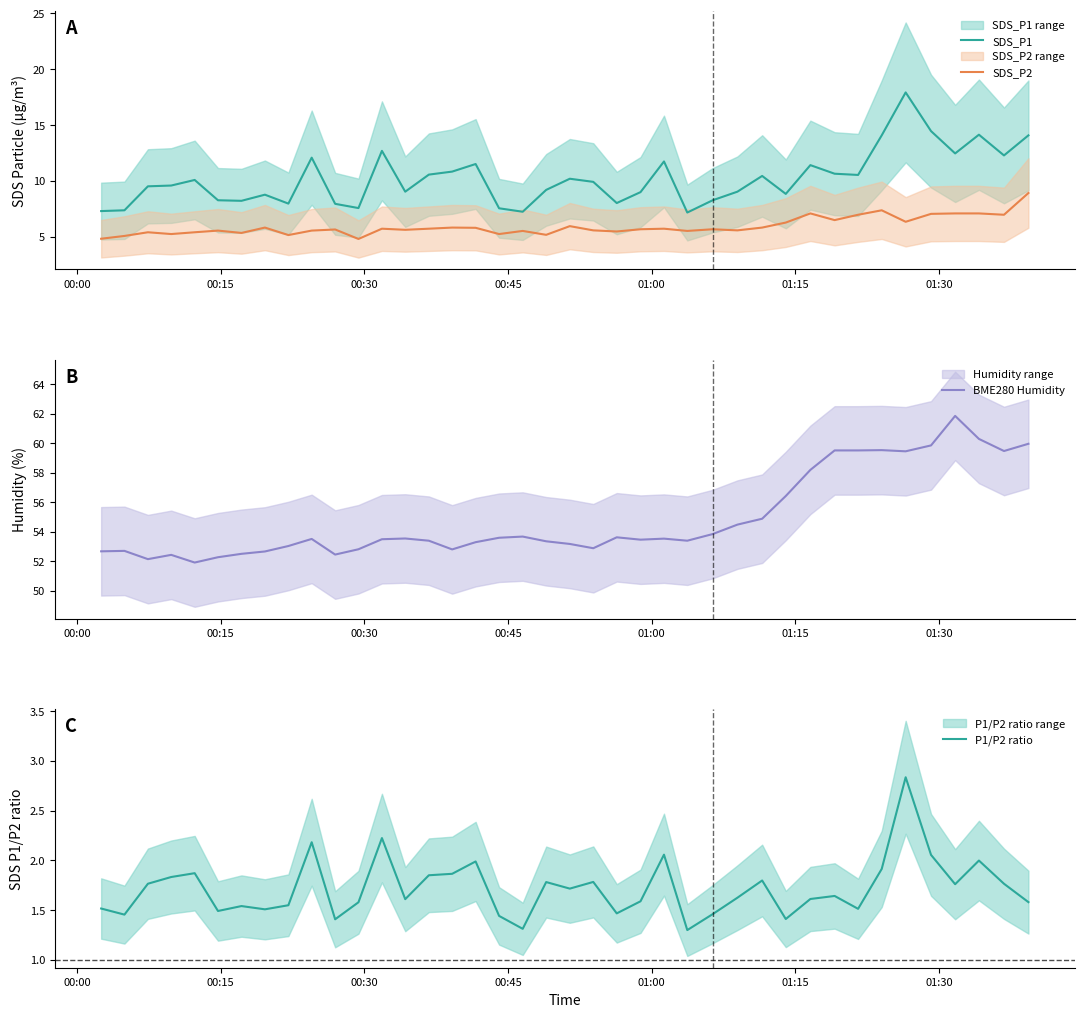

Is this an area chart (filled region under the line)?

No